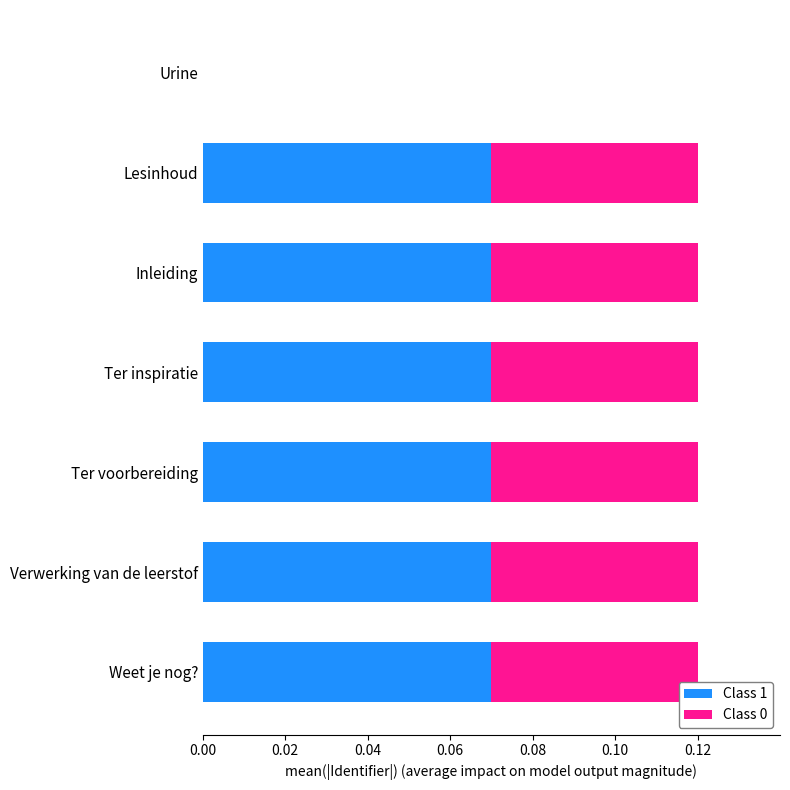

What is the sum of all Class 1 values?

0.4